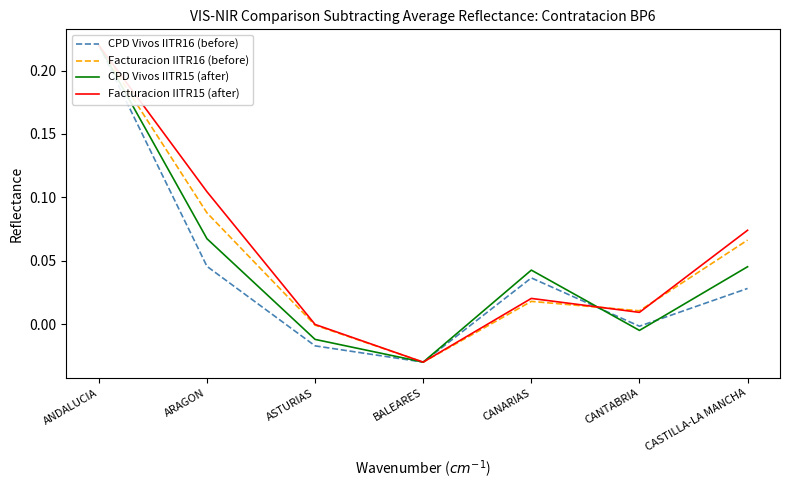

What is the label of the 7th point from the right?

ANDALUCIA